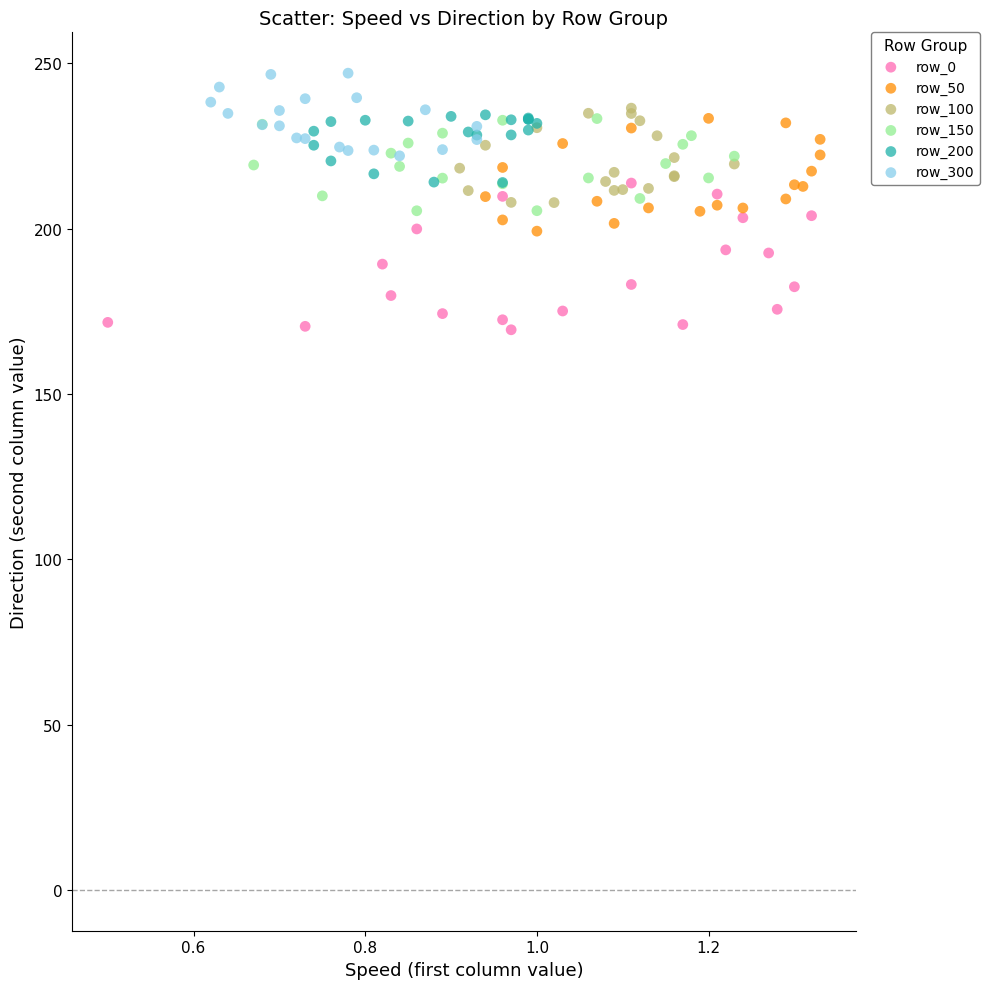

Which series has the largest Y range (max minus min)?

row_0